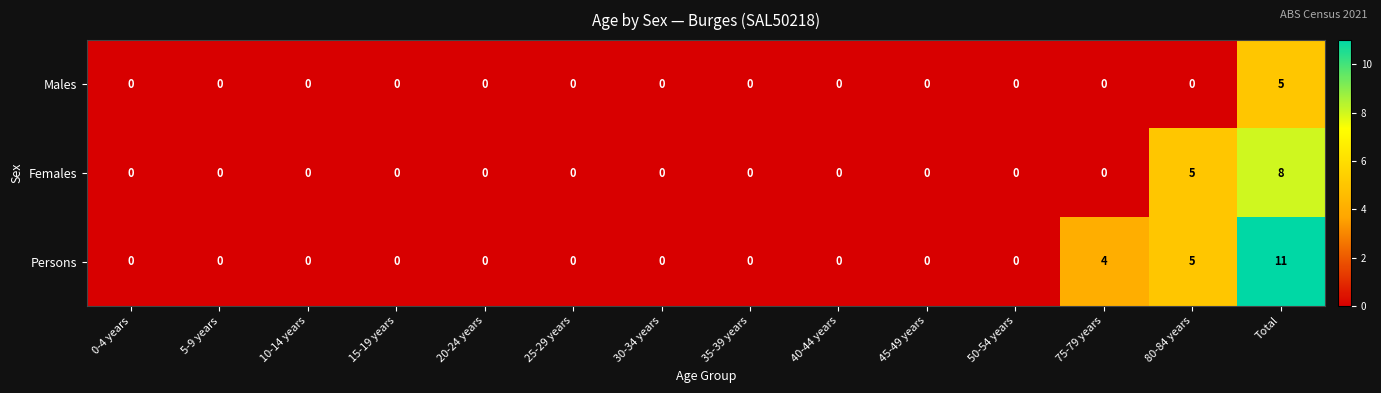

Is it true that Females equals 0 at 40-44 years?

True